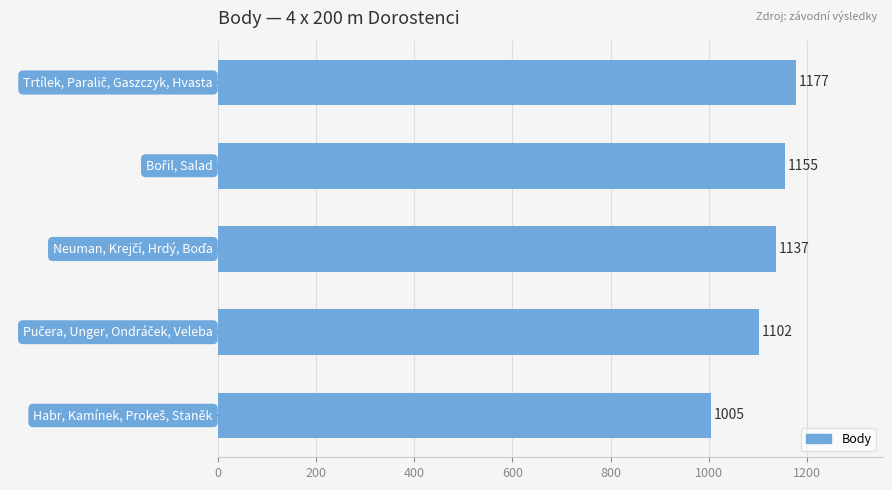

Are the bars grouped side by side (vs. stacked)?

No